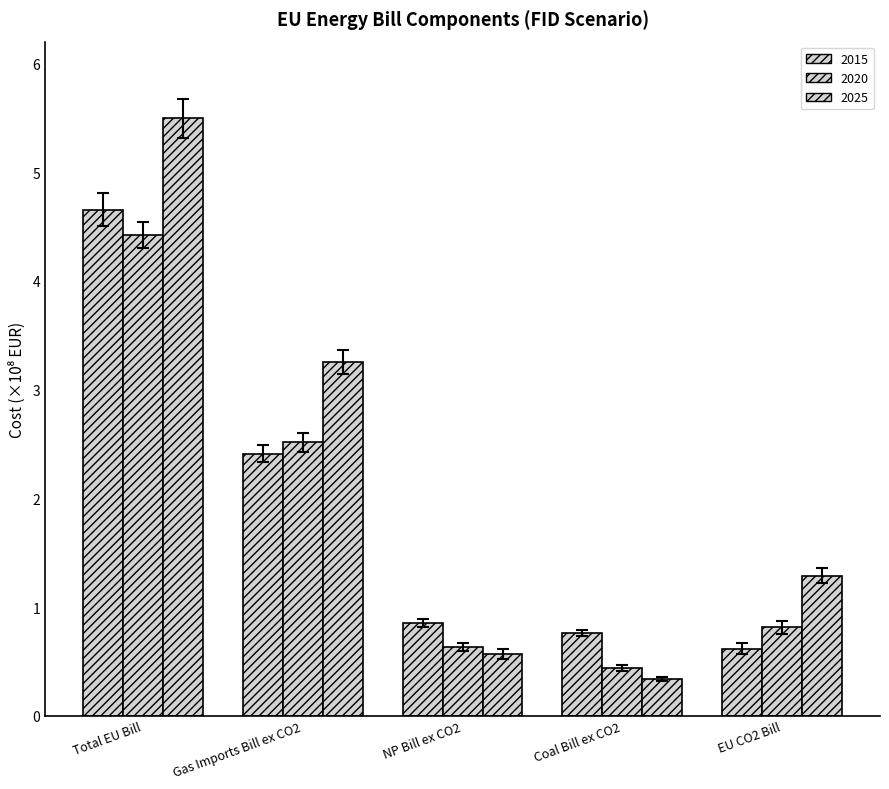

Count the 2015 values in the range 0 to 2.

3